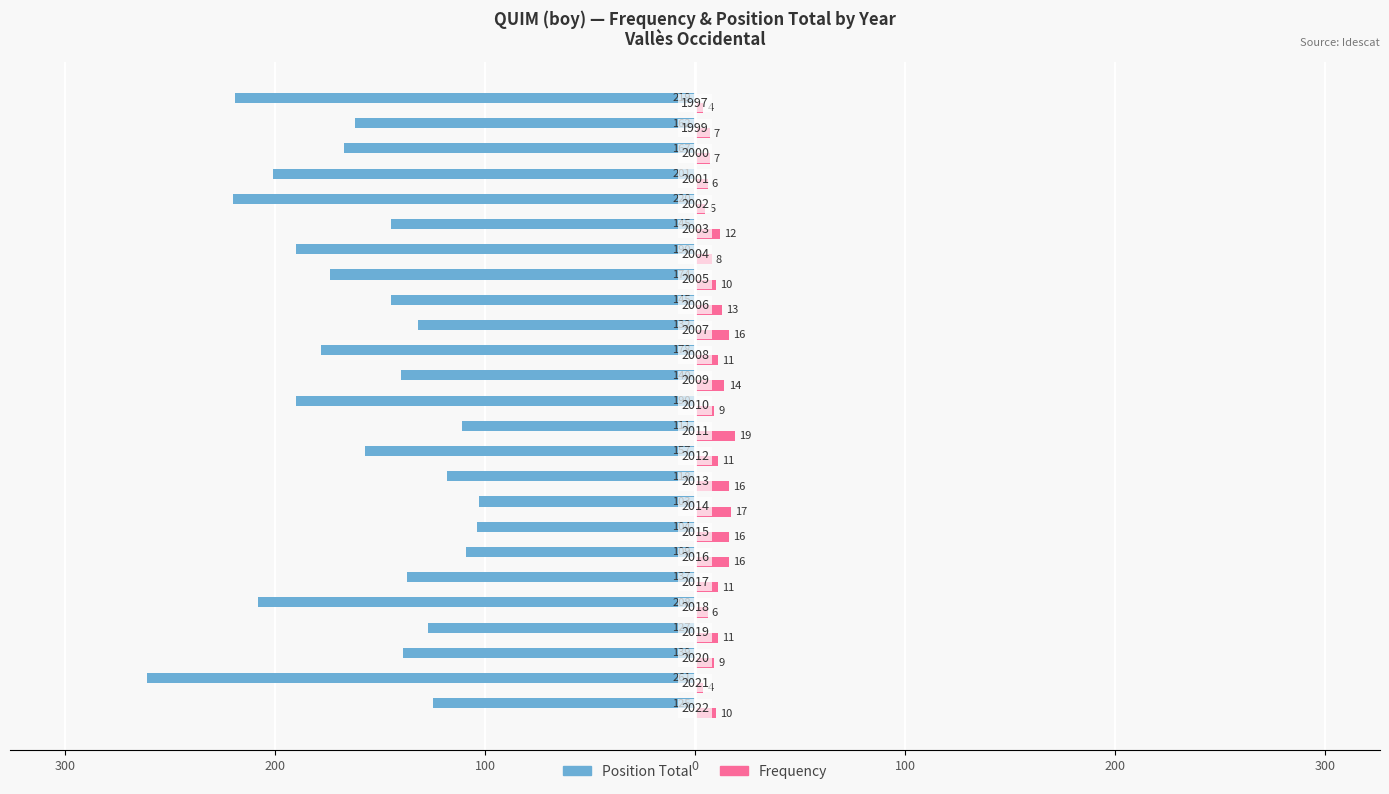

Reading left to right, list all the values displayed in this chart.

Position Total: -125	-261	-139	-127	-208	-137	-109	-104	-103	-118	-157	-111	-190	-140	-178	-132	-145	-174	-190	-145	-220	-201	-167	-162	-219
Frequency: 10	4	9	11	6	11	16	16	17	16	11	19	9	14	11	16	13	10	8	12	5	6	7	7	4